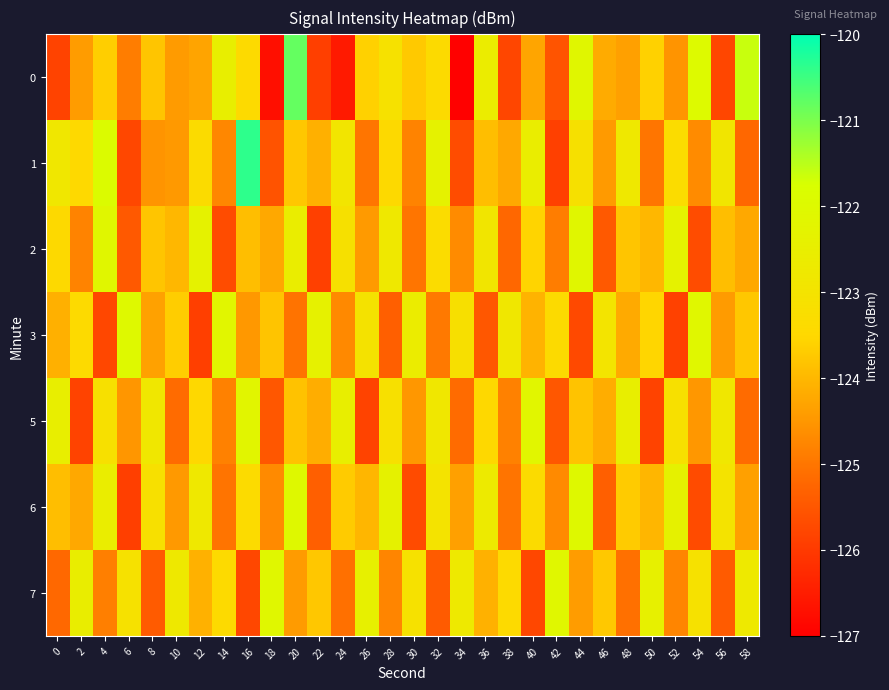

Which series has the largest total across all categories?

6